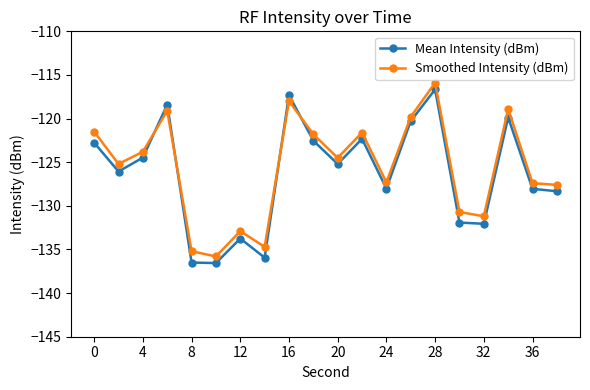

What is the smallest value displayed?

-136.6